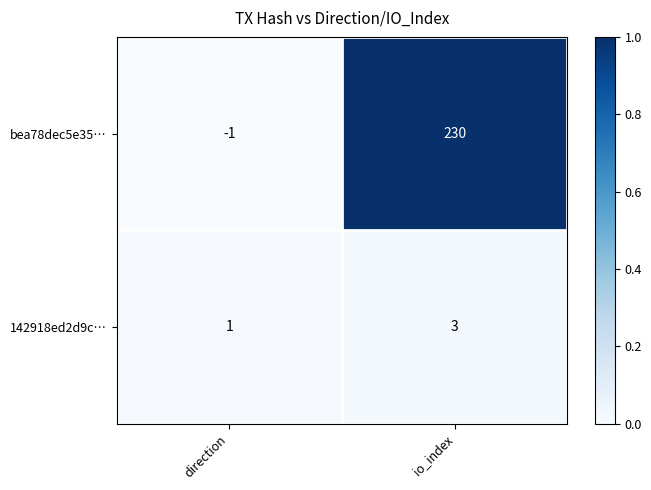

What is the spread (max minus min) of values at io_index?

227